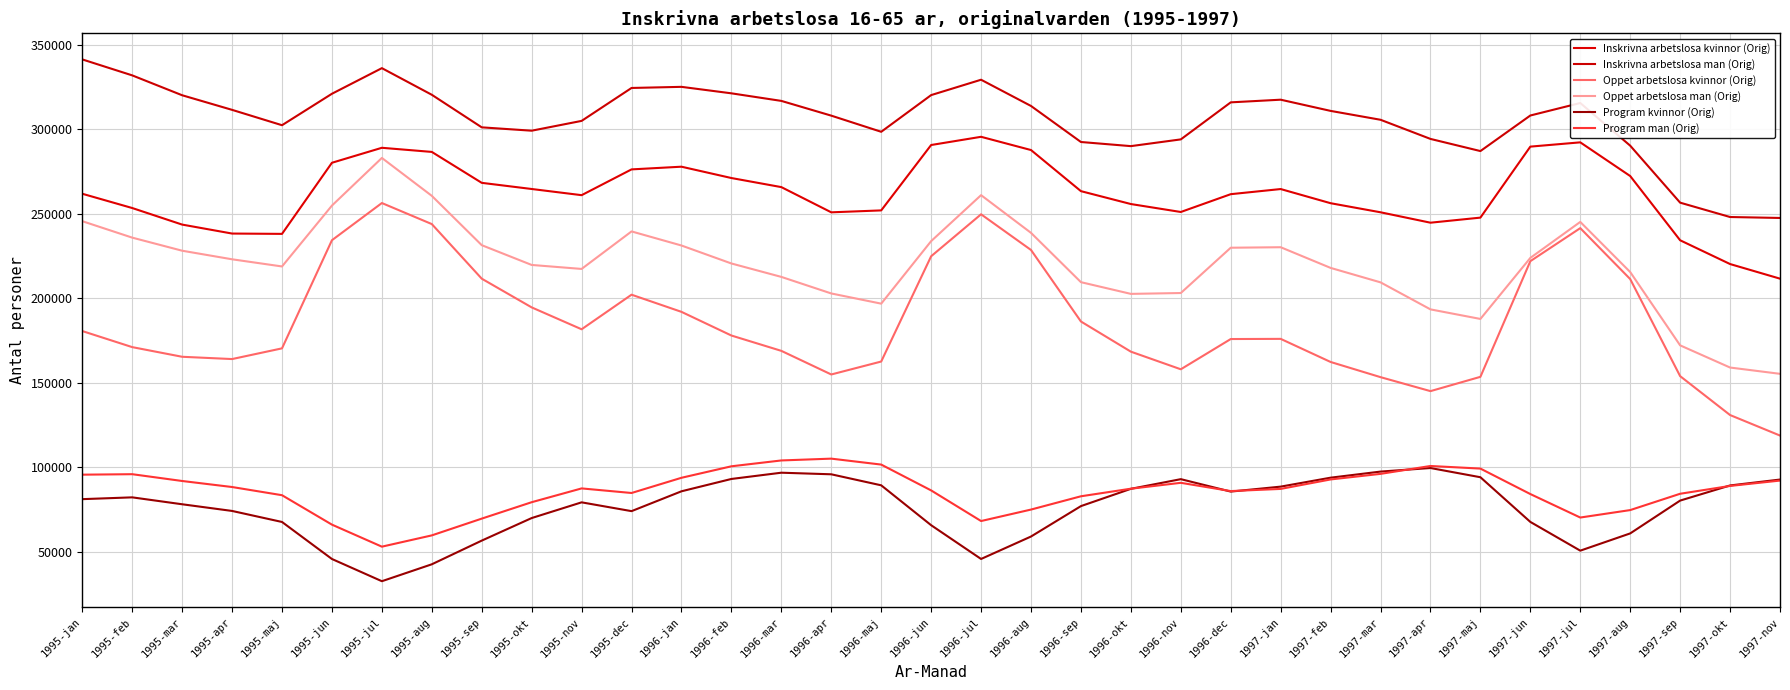

What are all the series names shown in the legend?

Inskrivna arbetslosa kvinnor (Orig), Inskrivna arbetslosa man (Orig), Oppet arbetslosa kvinnor (Orig), Oppet arbetslosa man (Orig), Program kvinnor (Orig), Program man (Orig)